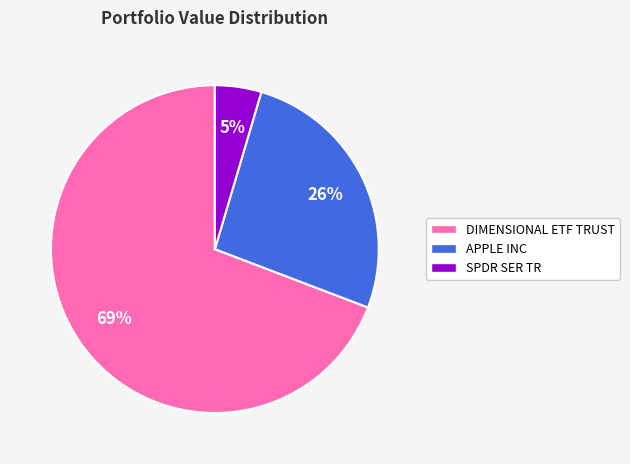

What percentage is the SPDR SER TR slice, to the nearest percent?

5%